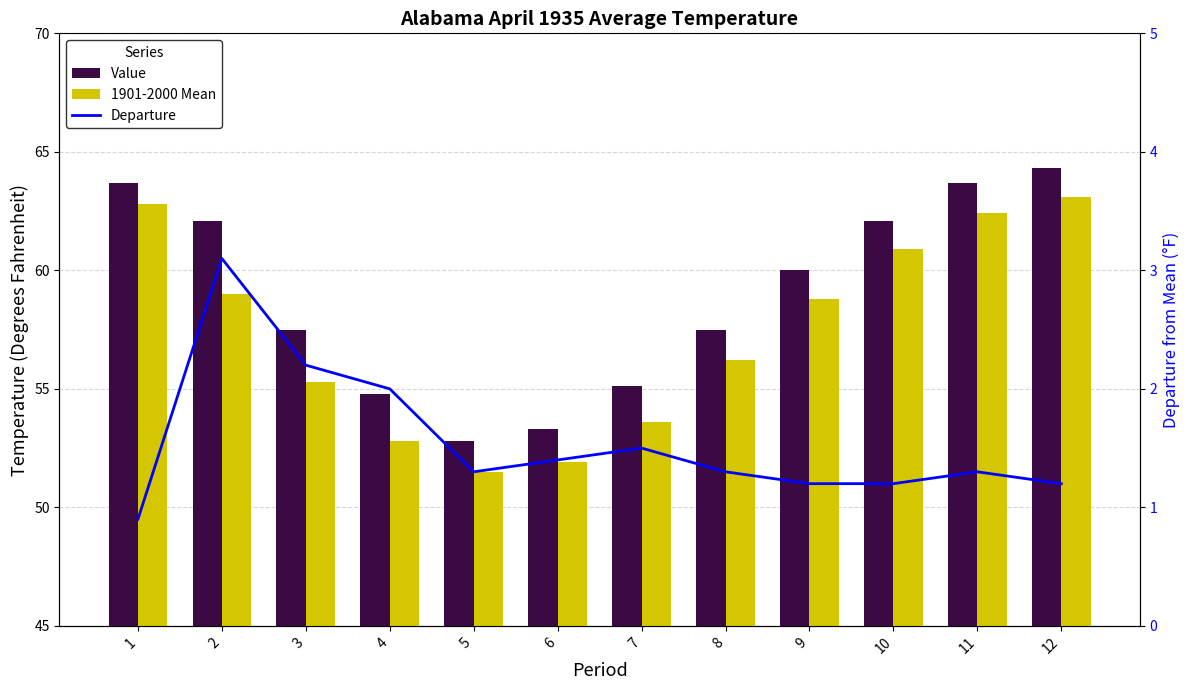

What is the spread (max minus min) of values at 2?

59.0